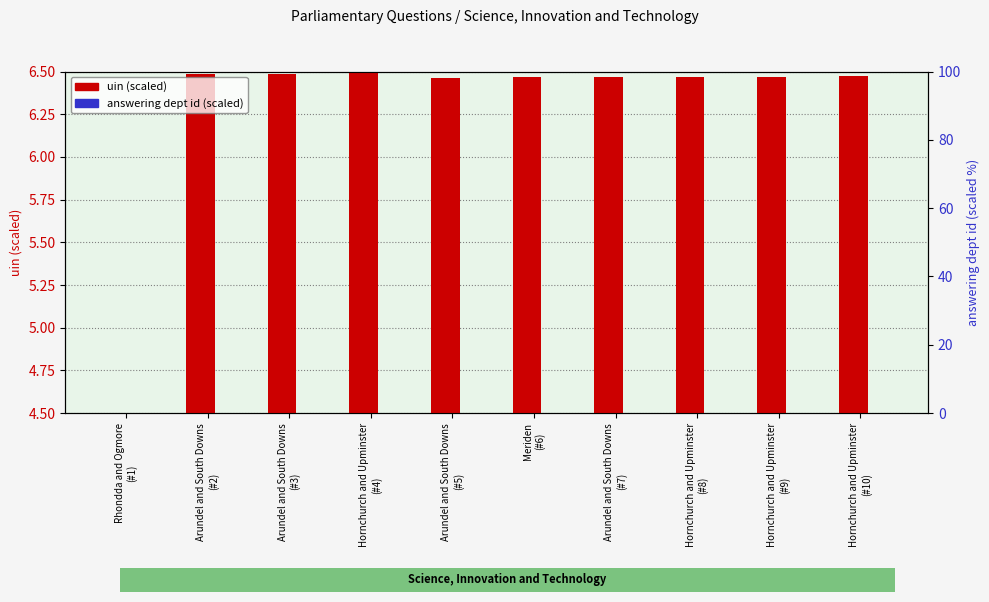

How many distinct data groups are displayed?

2